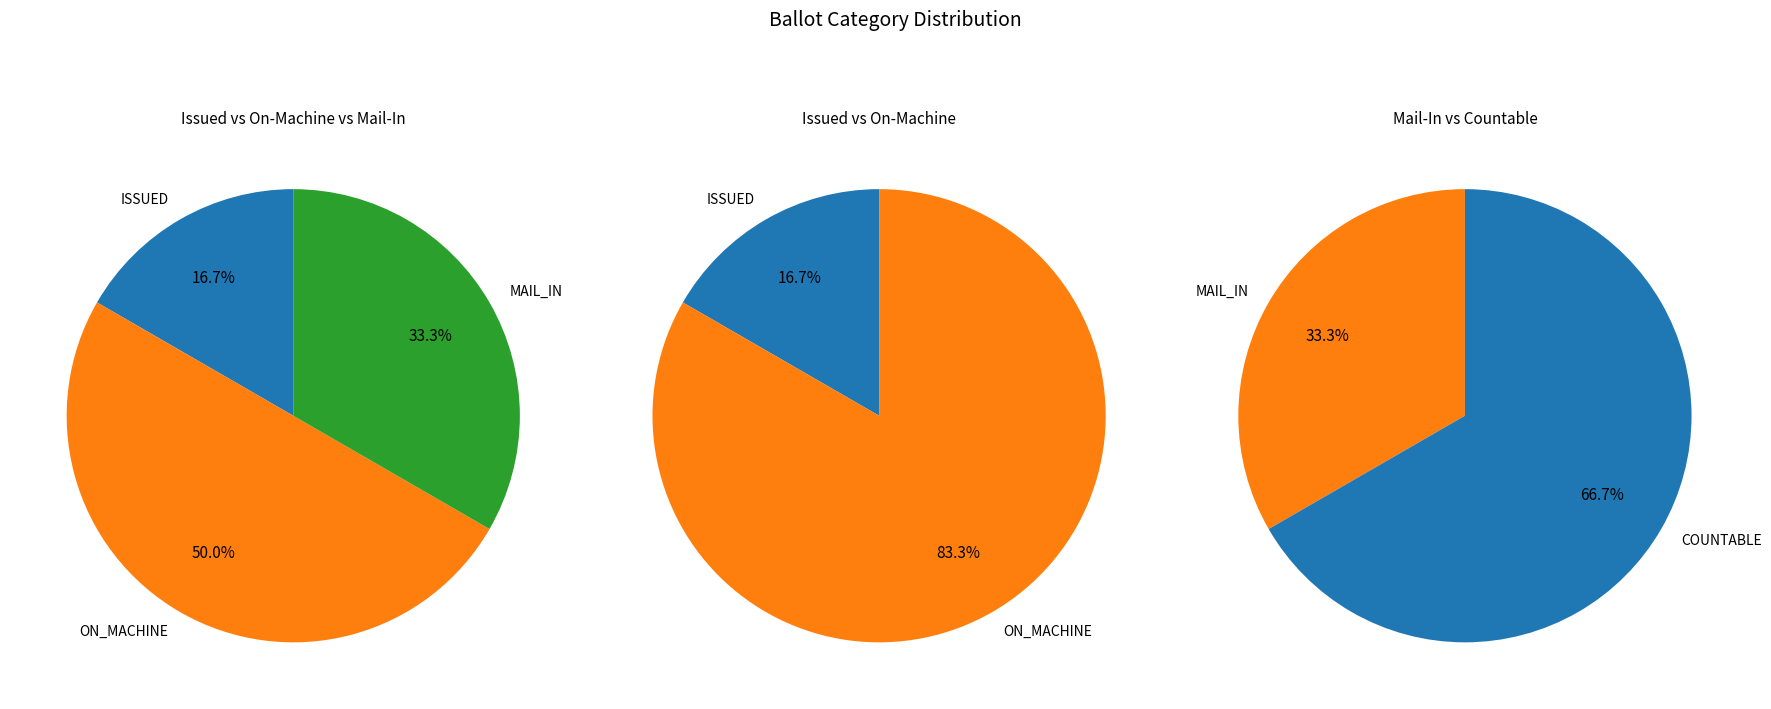

Combined, do MAIL_IN and ON_MACHINE account for over 50%?

Yes